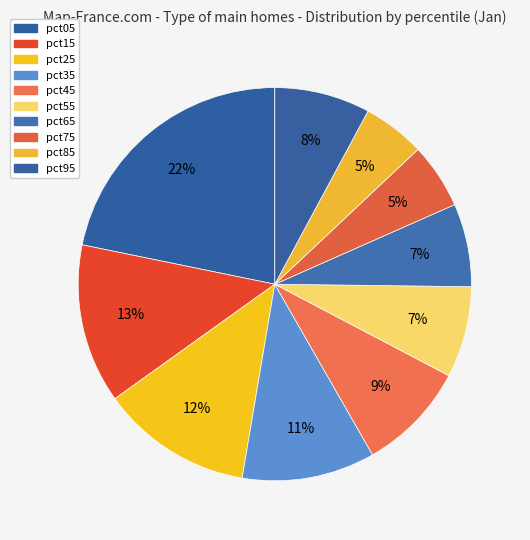

True or false: pct25 accounts for 2% of the total.

False